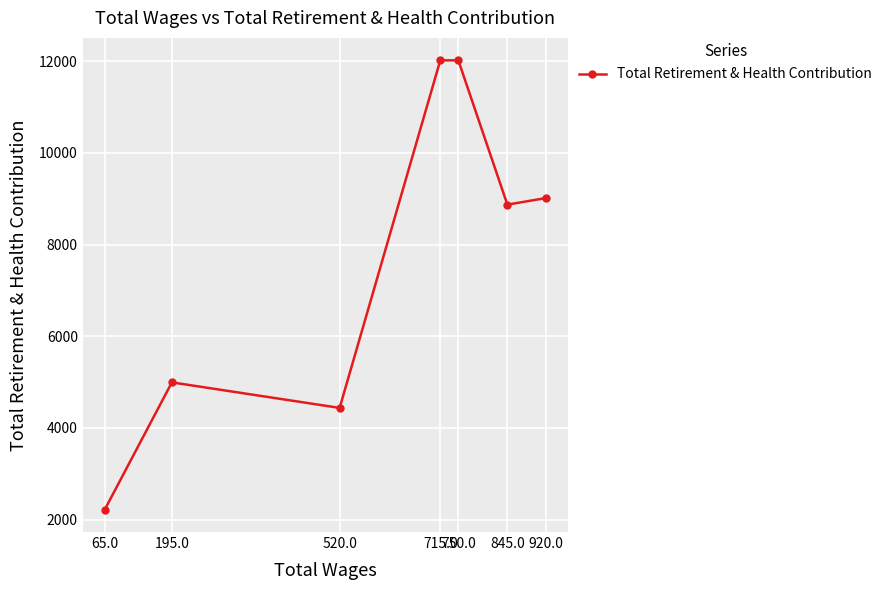

True or false: the data shows 6303 at 520.0.

False